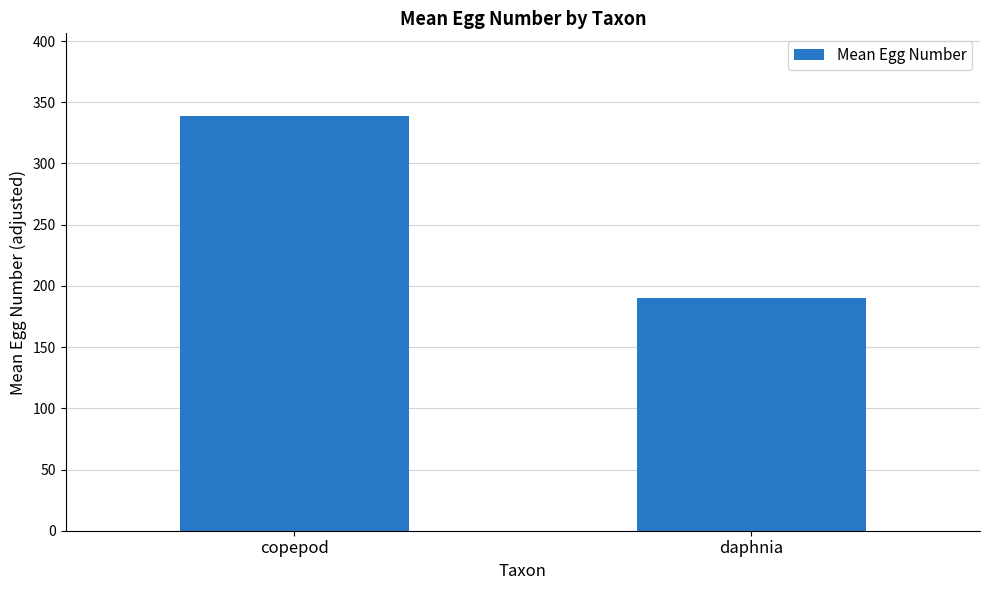

At which category does the chart reach its peak across all series?

copepod